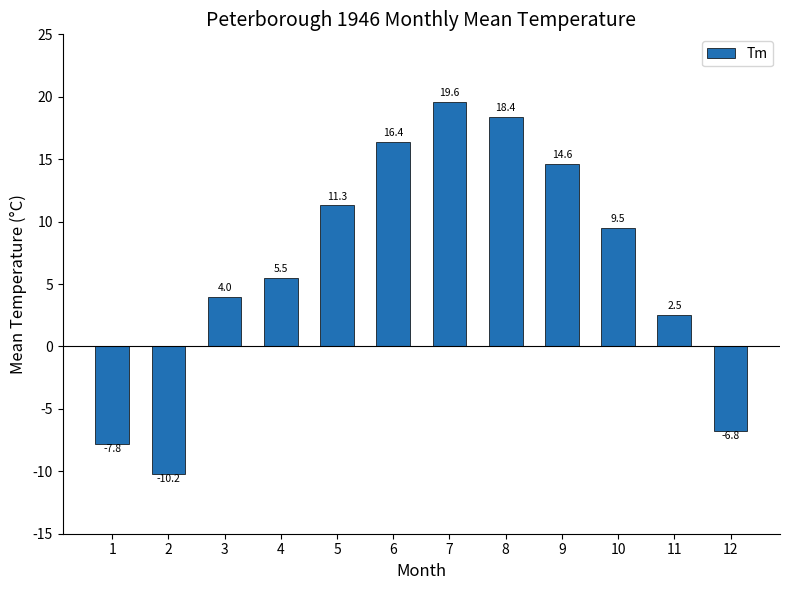

The chart shows a value of 8.5 at 7. True or false?

False